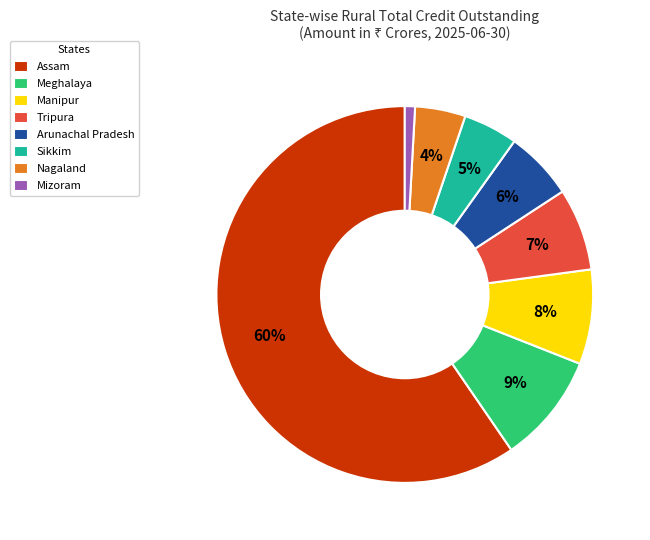

To the nearest percent, what percentage of the pie is Nagaland?

4%